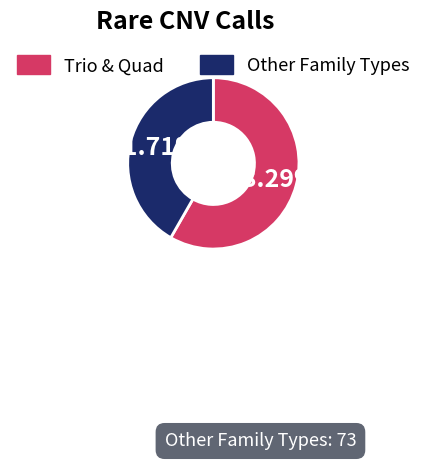

To the nearest percent, what is the average slice percentage?

50%